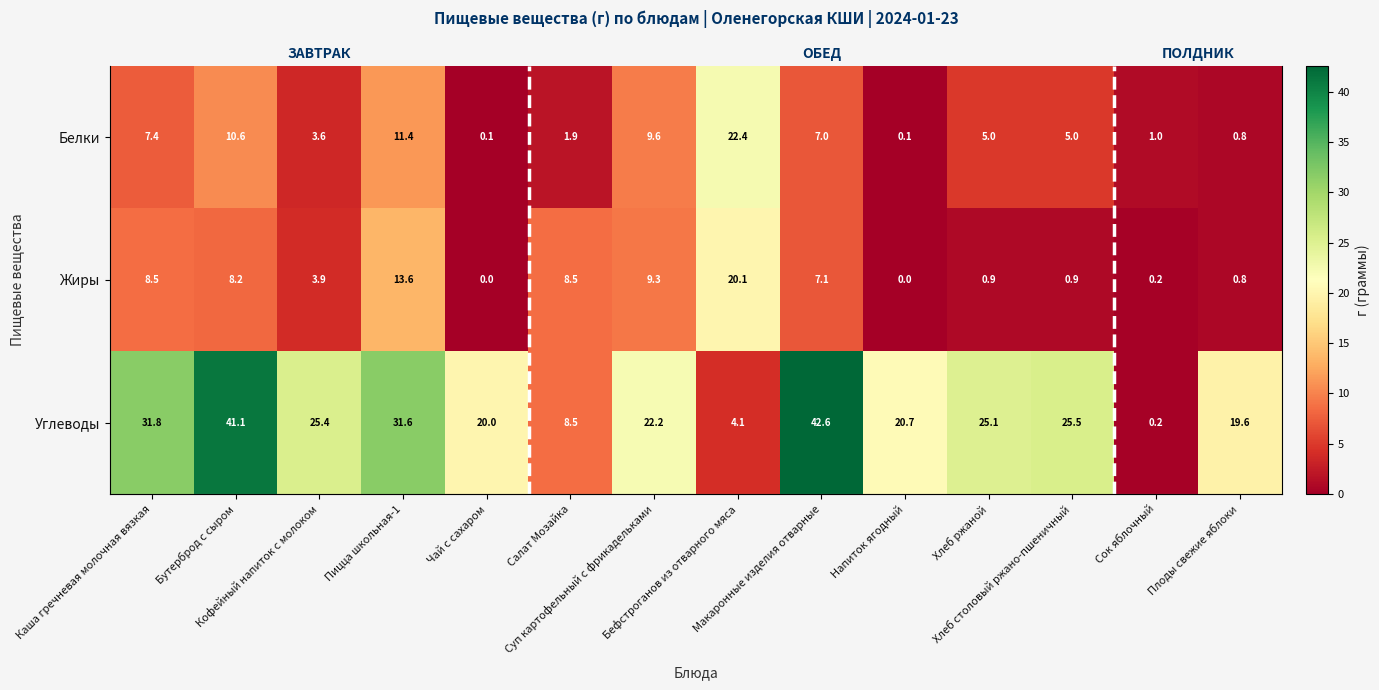

What is the approximate value of Углеводы at Сок яблочный?

0.2